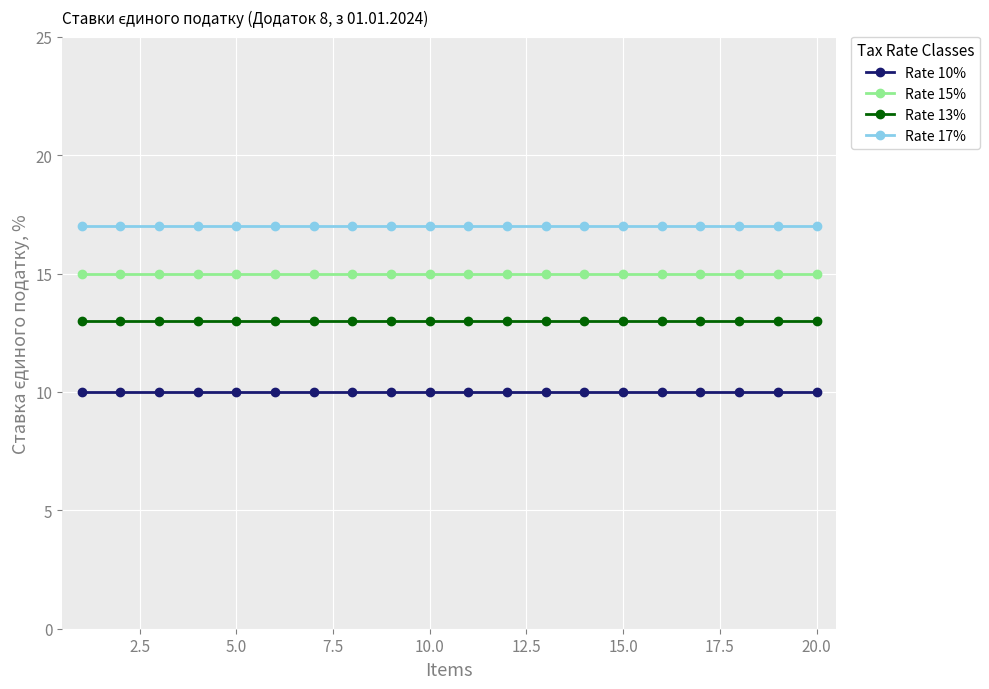

True or false: Rate 10% and Rate 17% cross at least once.

False